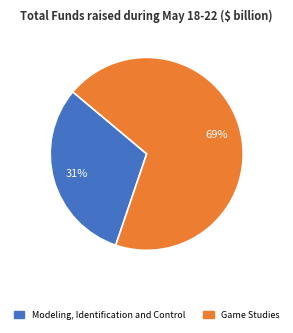

How many segments does this pie chart have?

2